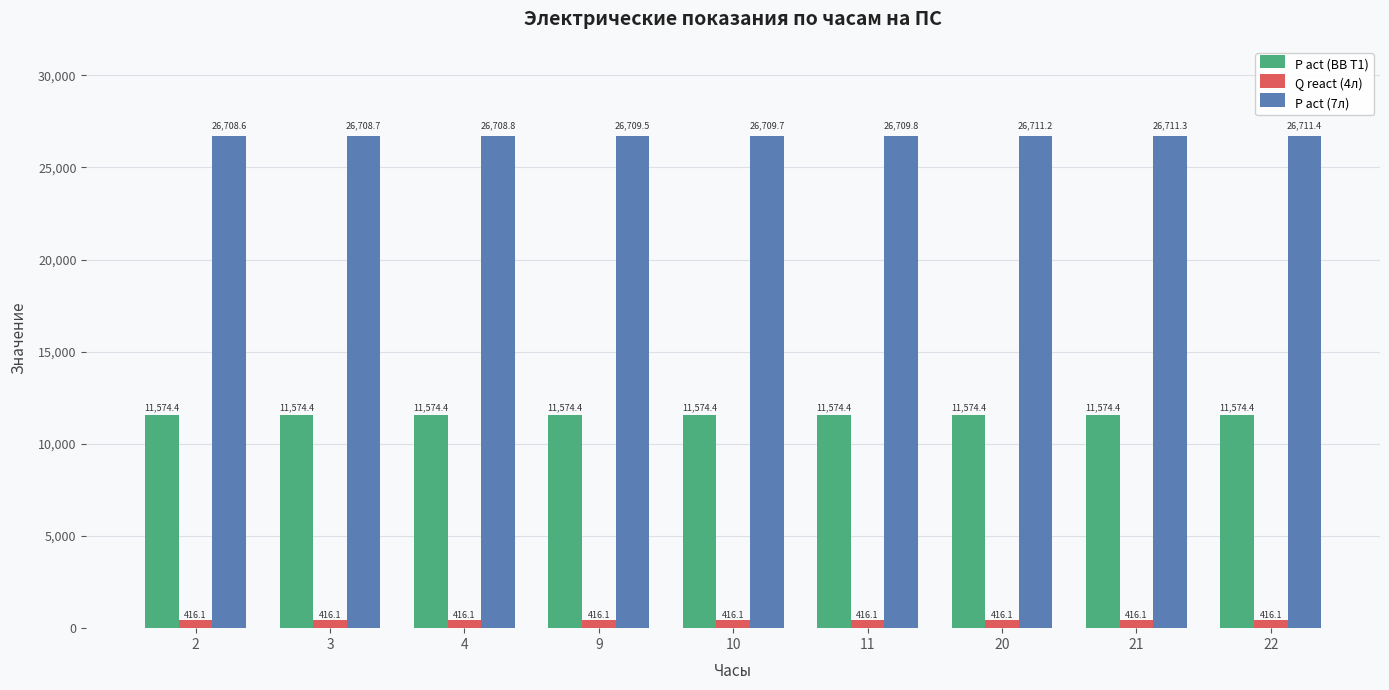

Is the value of P act (ВВ Т1) at 11 greater than the value of P act (7л) at 21?

No